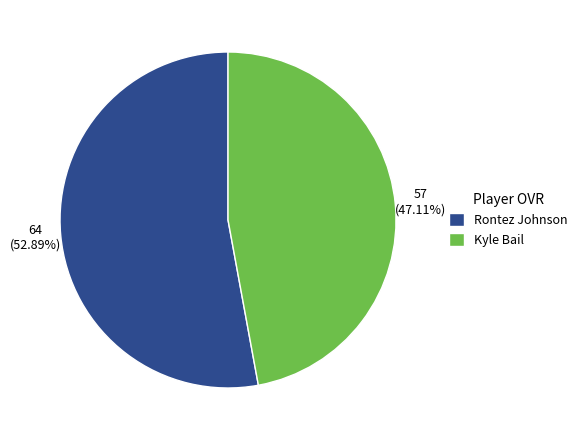

Is it true that Rontez Johnson is 53% of the pie?

True